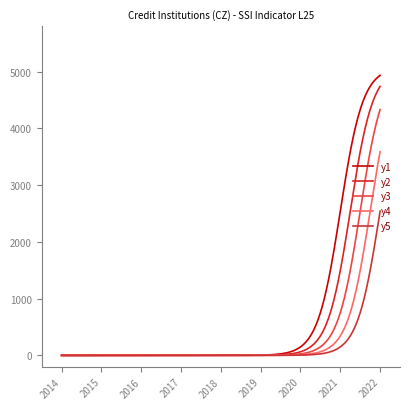

At which category is the sum across all series the highest?

2022